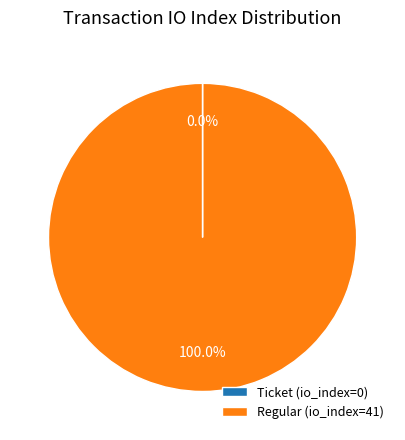

Is Regular (io_index=41) the majority of the pie?

Yes